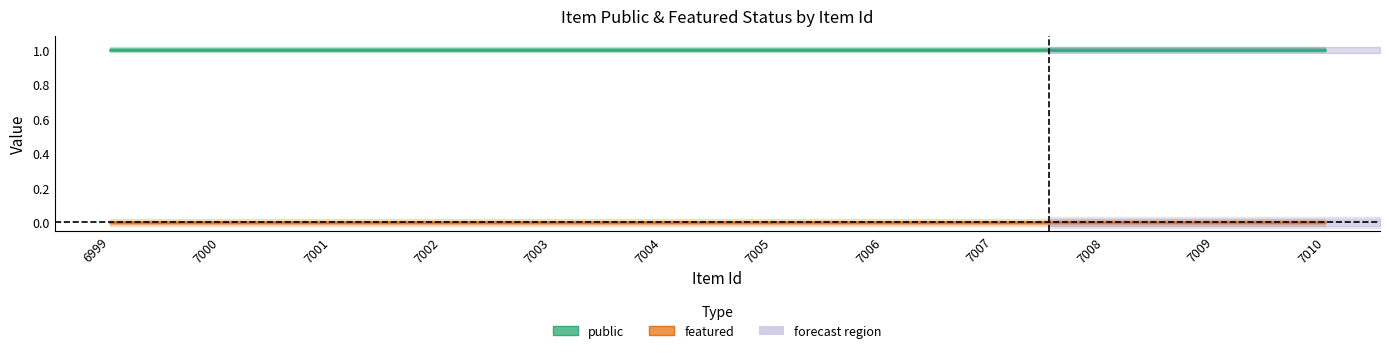

What is the total value across all series at 7006?

1